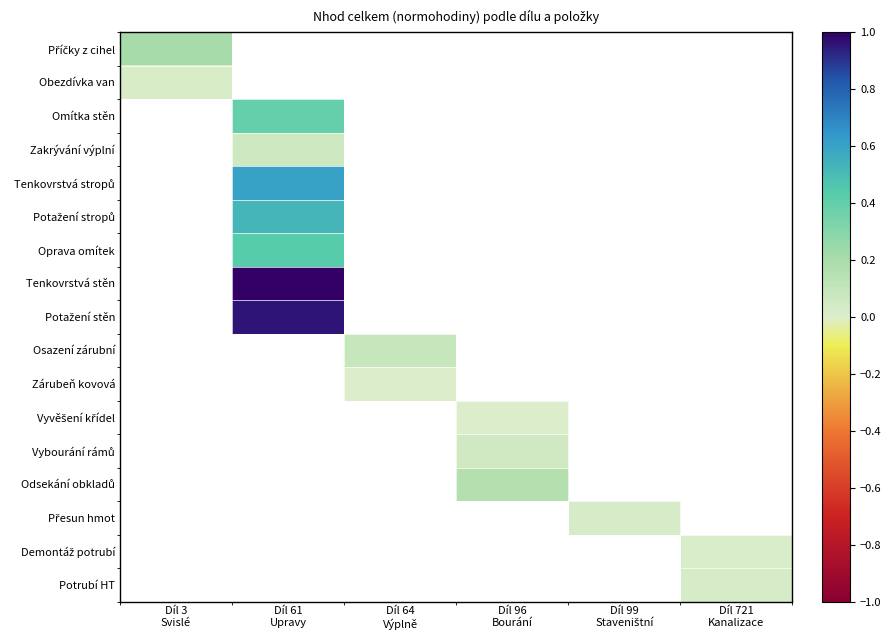

How many categories are shown in the chart?

6